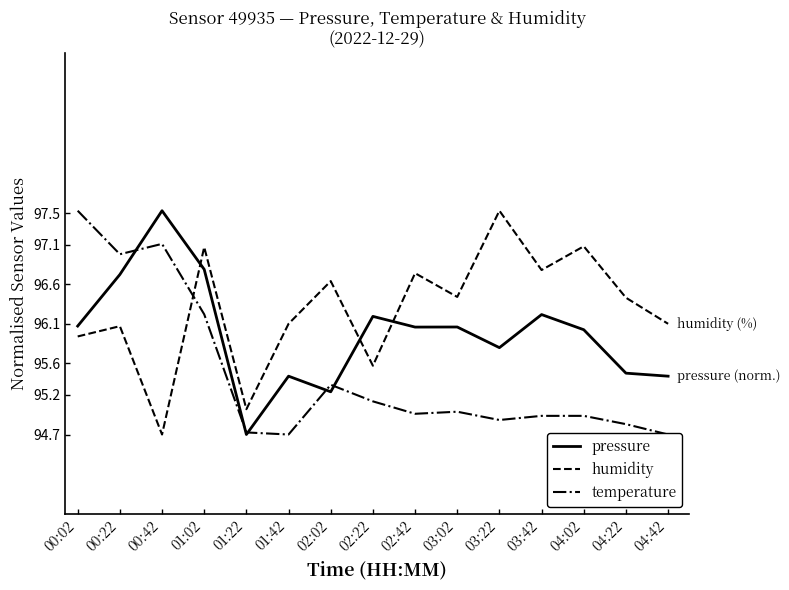

At which label is pressure closest to 96?

04:02